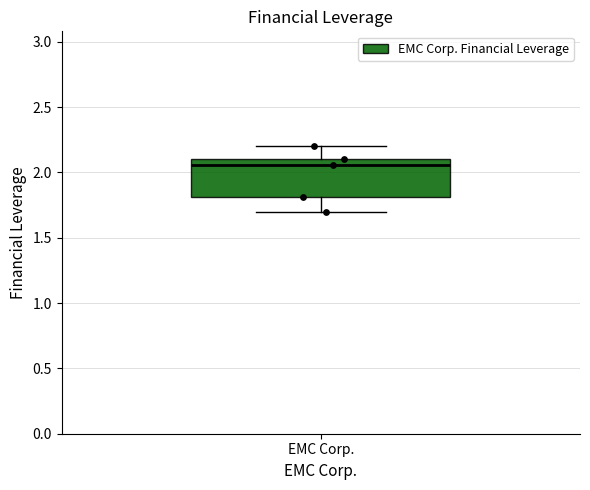

Where is the upper edge of the box for EMC Corp. on the y-axis? The values are not printed on the chart, so give them approximately, as read against the axis.

2.10